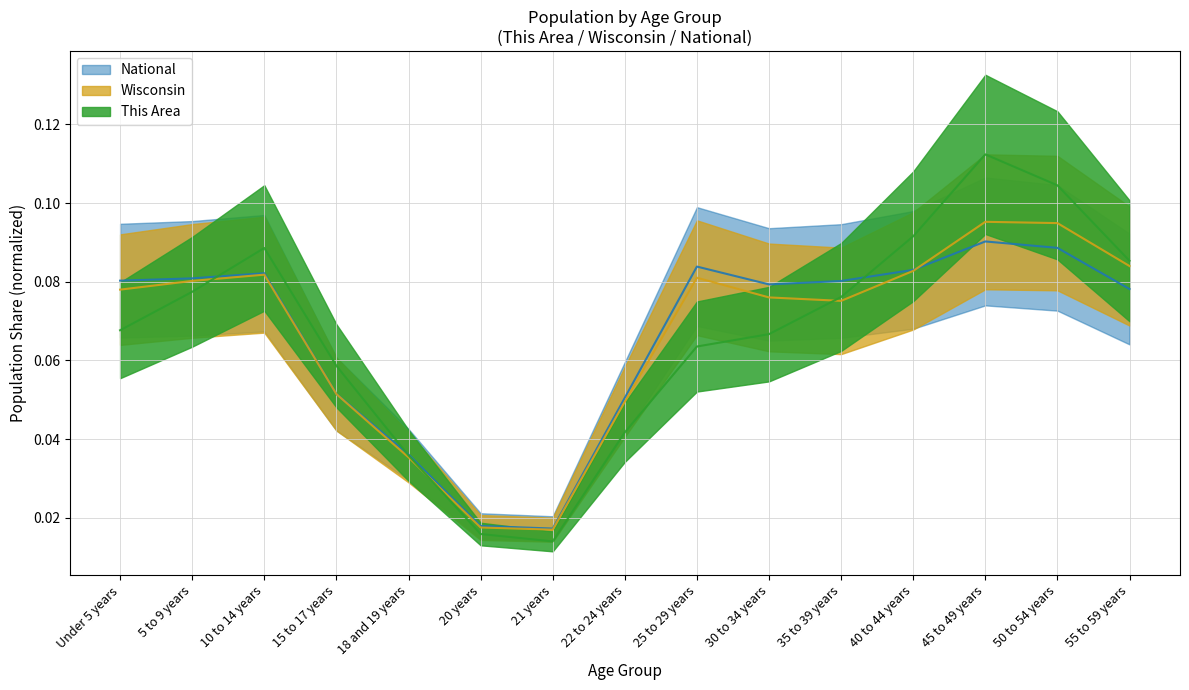

Rank the series by their maximum value, from highest to lowest.

This Area, Wisconsin, National